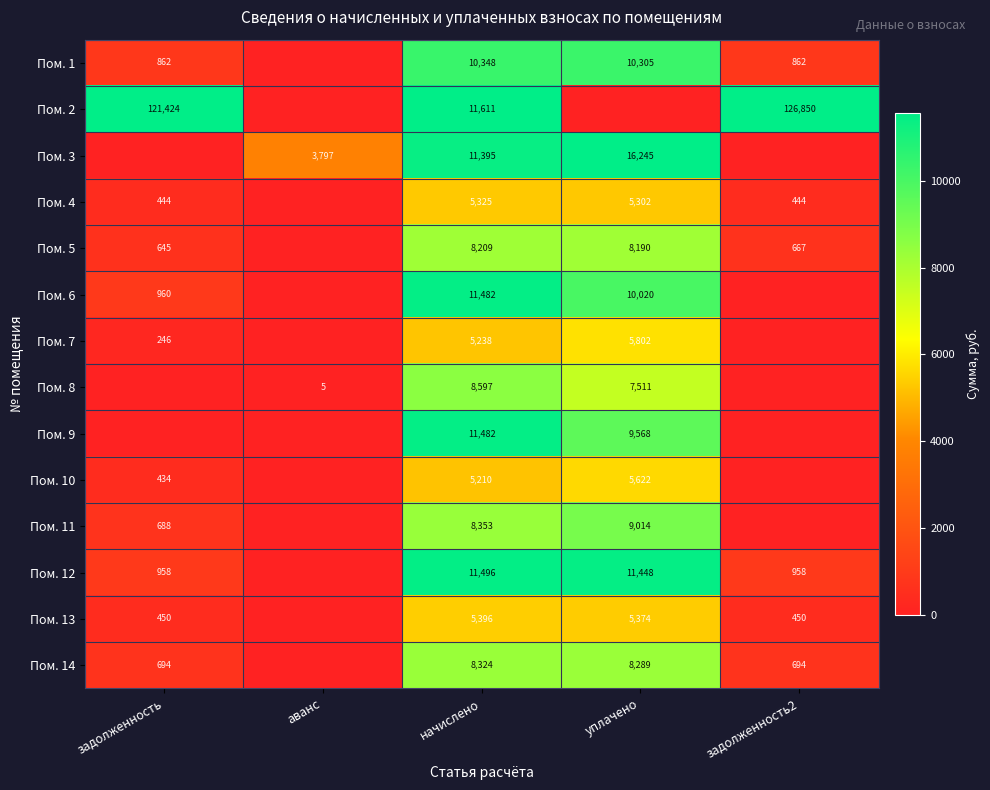

What is the difference between the highest and lowest values at начислено?

6401